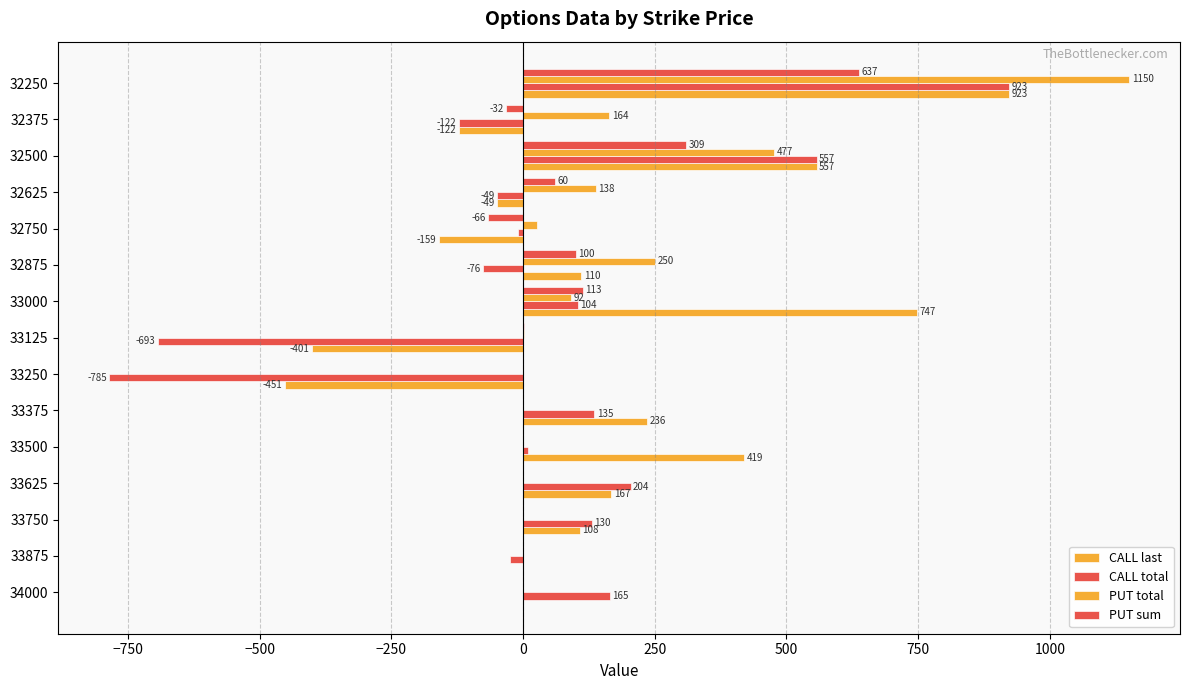

Count the number of categories in the chart.

15